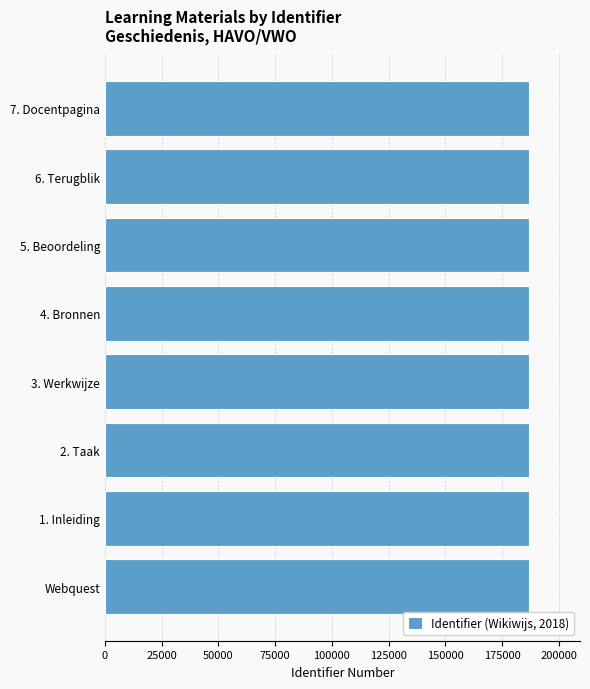

Is it true that the value at 6. Terugblik is 186940?

True